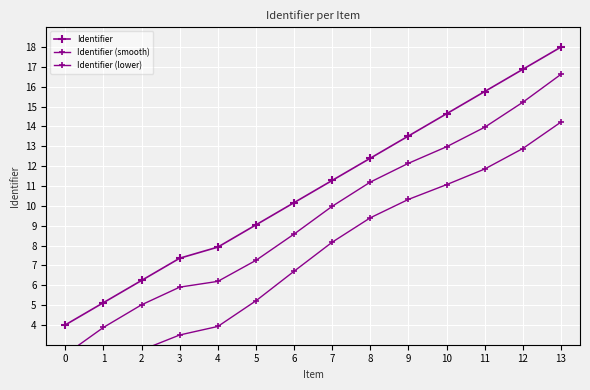

True or false: Identifier and Identifier (smooth) intersect in this chart.

False